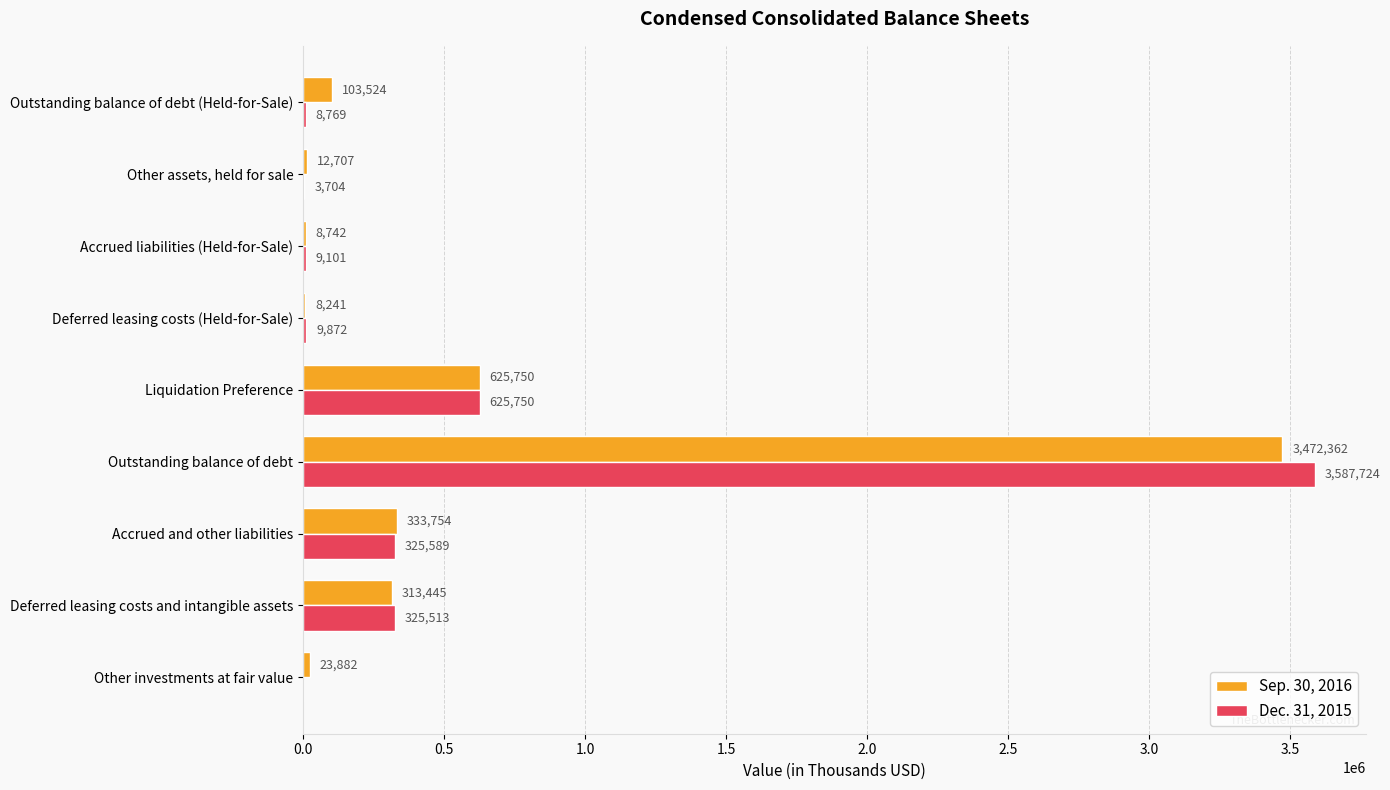

True or false: Sep. 30, 2016 has a value of 625750 at Liquidation Preference.

True